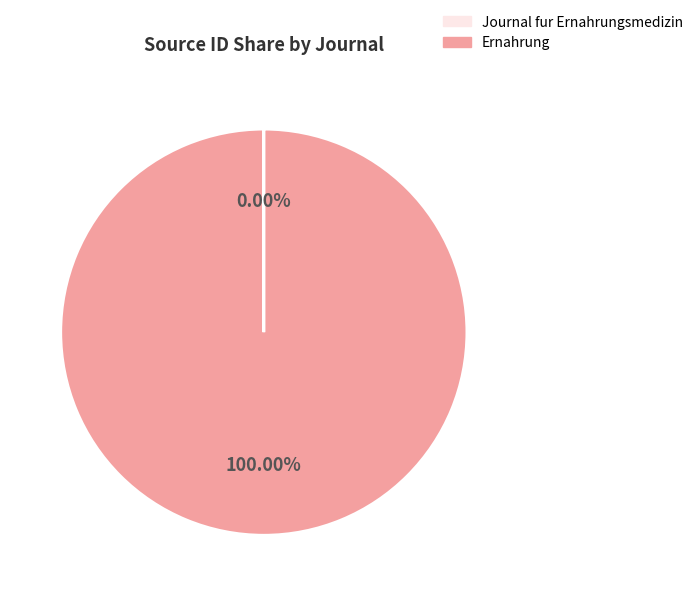

True or false: Ernahrung accounts for 100% of the total.

True